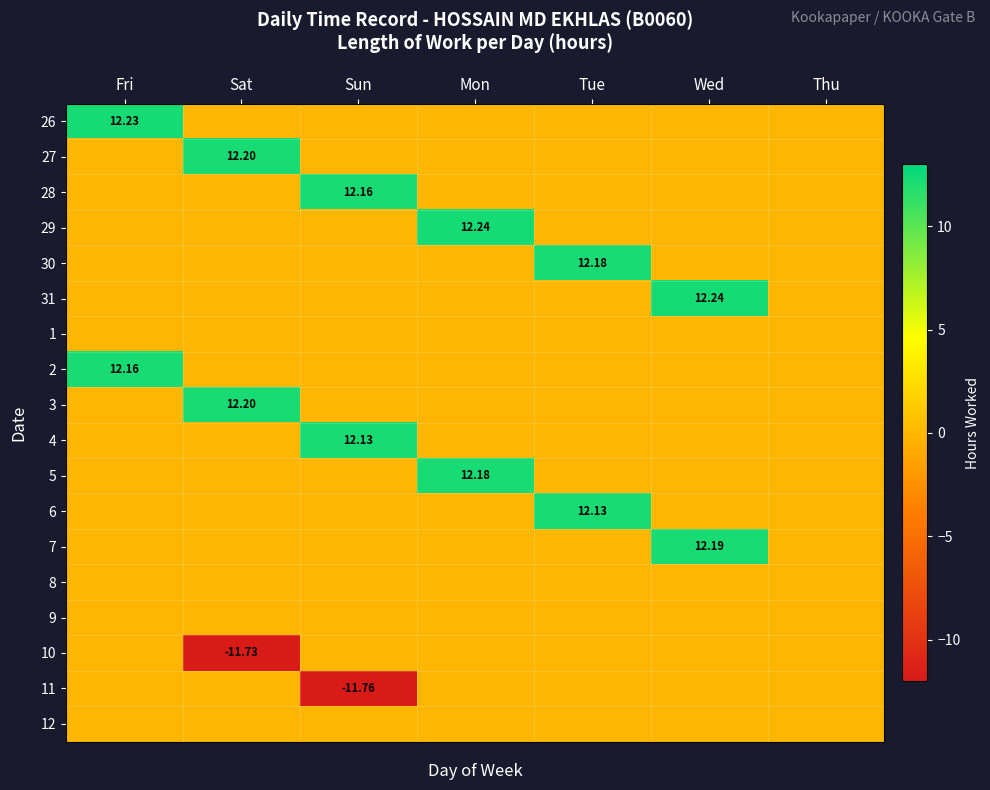

What is the average value of the 26 series?

1.7